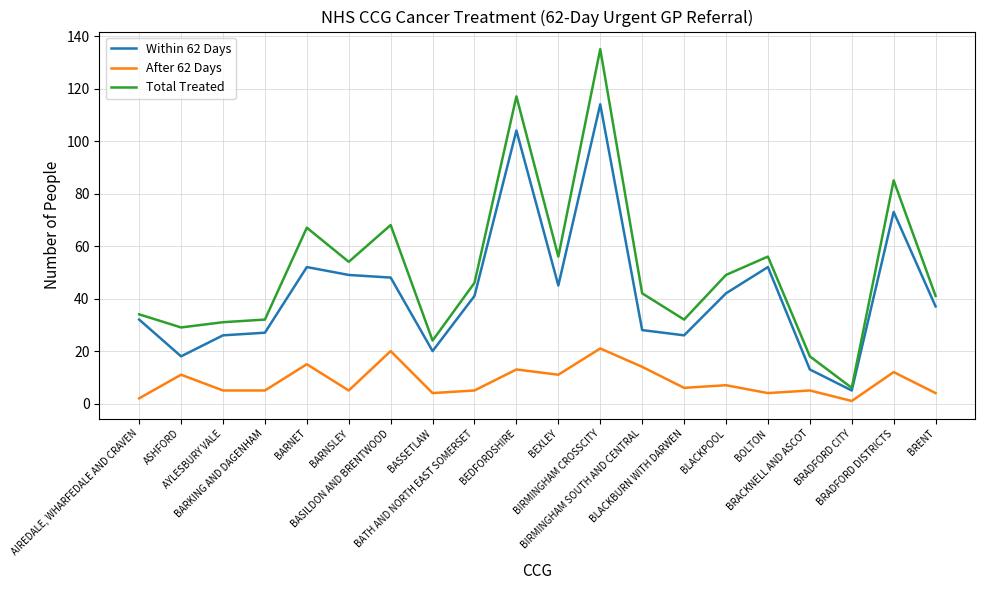

True or false: After 62 Days and Total Treated intersect in this chart.

False